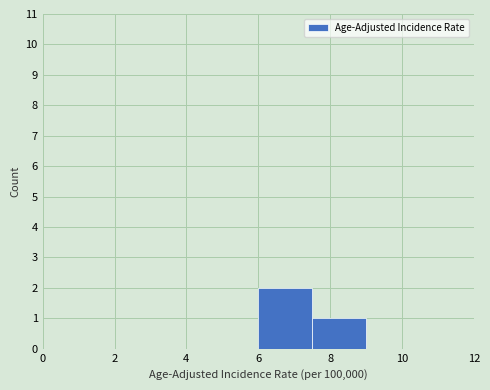

Reading left to right, list every bar in this chart as the range it spans on the x-axis followed by its height. Neither the bar edges nor the heights are printed on the chart, so give them approximately, as read against the axes.

0.0 to 1.5: 0
1.5 to 3.0: 0
3.0 to 4.5: 0
4.5 to 6.0: 0
6.0 to 7.5: 2
7.5 to 9.0: 1
9.0 to 10.5: 0
10.5 to 12.0: 0